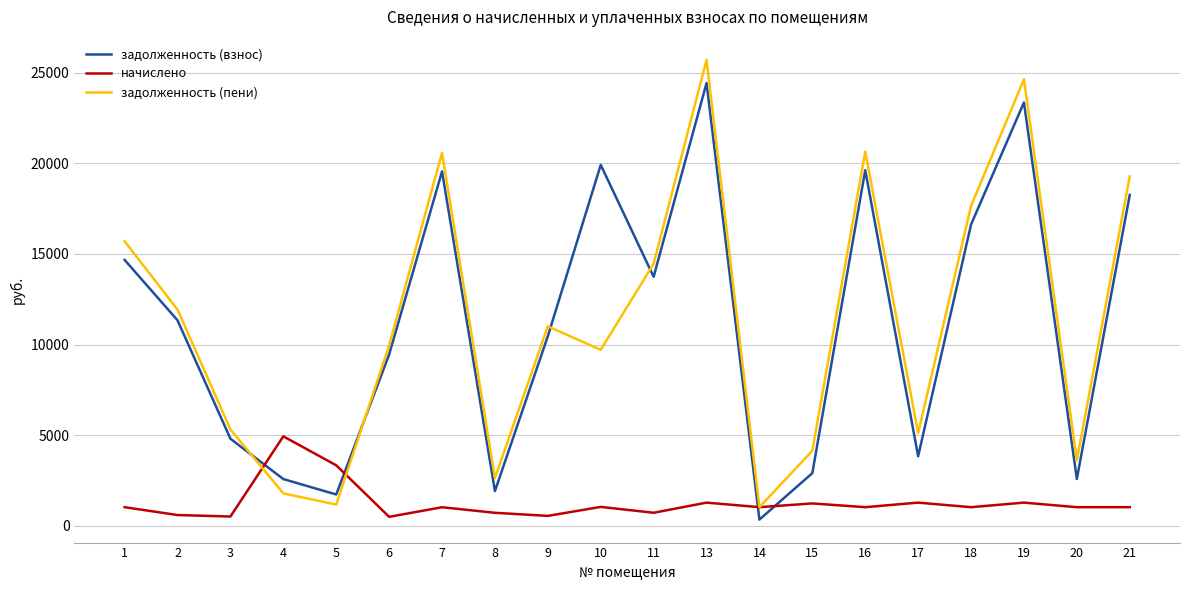

At 19, list the series in order from smallest to largest.

начислено, задолженность (взнос), задолженность (пени)